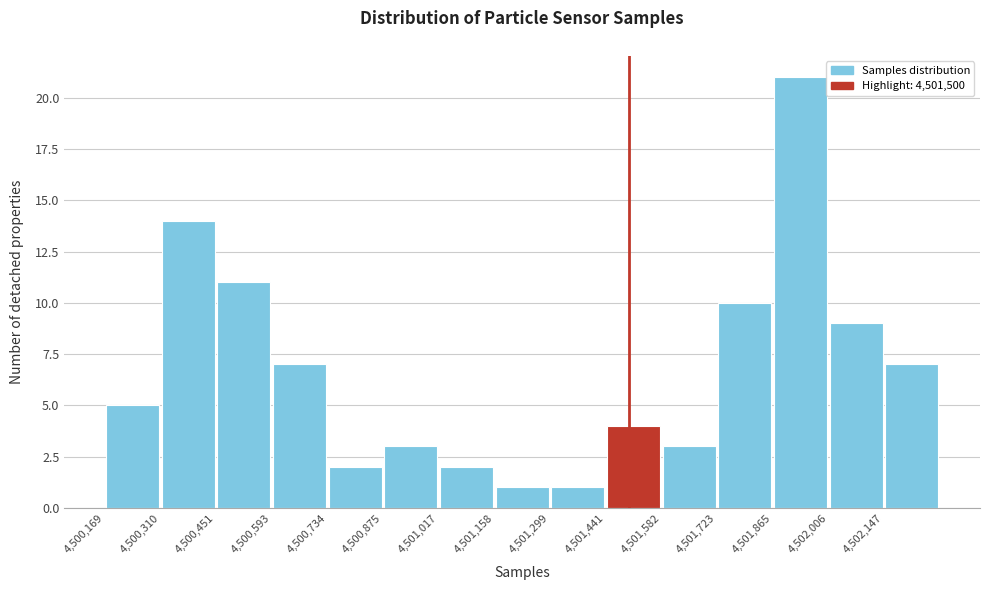

Reading left to right, transcribe this chart: for each bar, give the range it covers on the x-axis and its height. Neither the bar edges nor the heights are printed on the chart, so give them approximately, as read against the axes.

4500160 to 4500320: 5
4500320 to 4500460: 14
4500460 to 4500600: 11
4500600 to 4500740: 7
4500740 to 4500880: 2
4500880 to 4501020: 3
4501020 to 4501160: 2
4501160 to 4501300: 1
4501300 to 4501440: 1
4501440 to 4501580: 4
4501580 to 4501720: 3
4501720 to 4501860: 10
4501860 to 4502000: 21
4502000 to 4502140: 9
4502140 to 4502280: 7